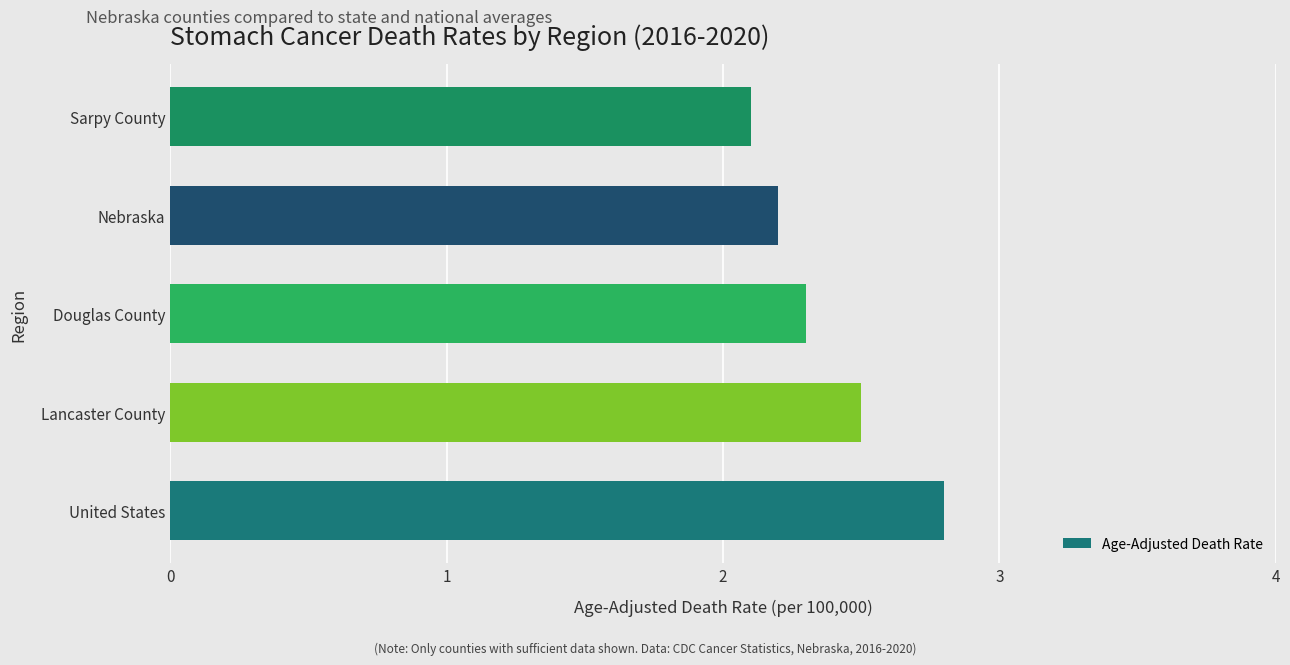

List the labels in order of value, smallest first.

Sarpy County, Nebraska, Douglas County, Lancaster County, United States